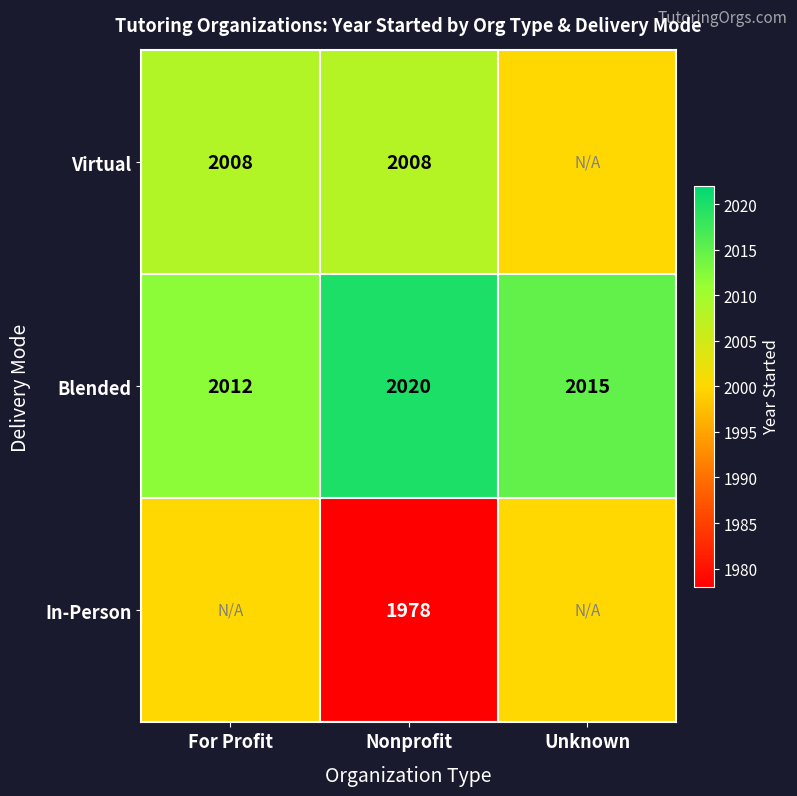

What is the total value across all series at Nonprofit?

6006